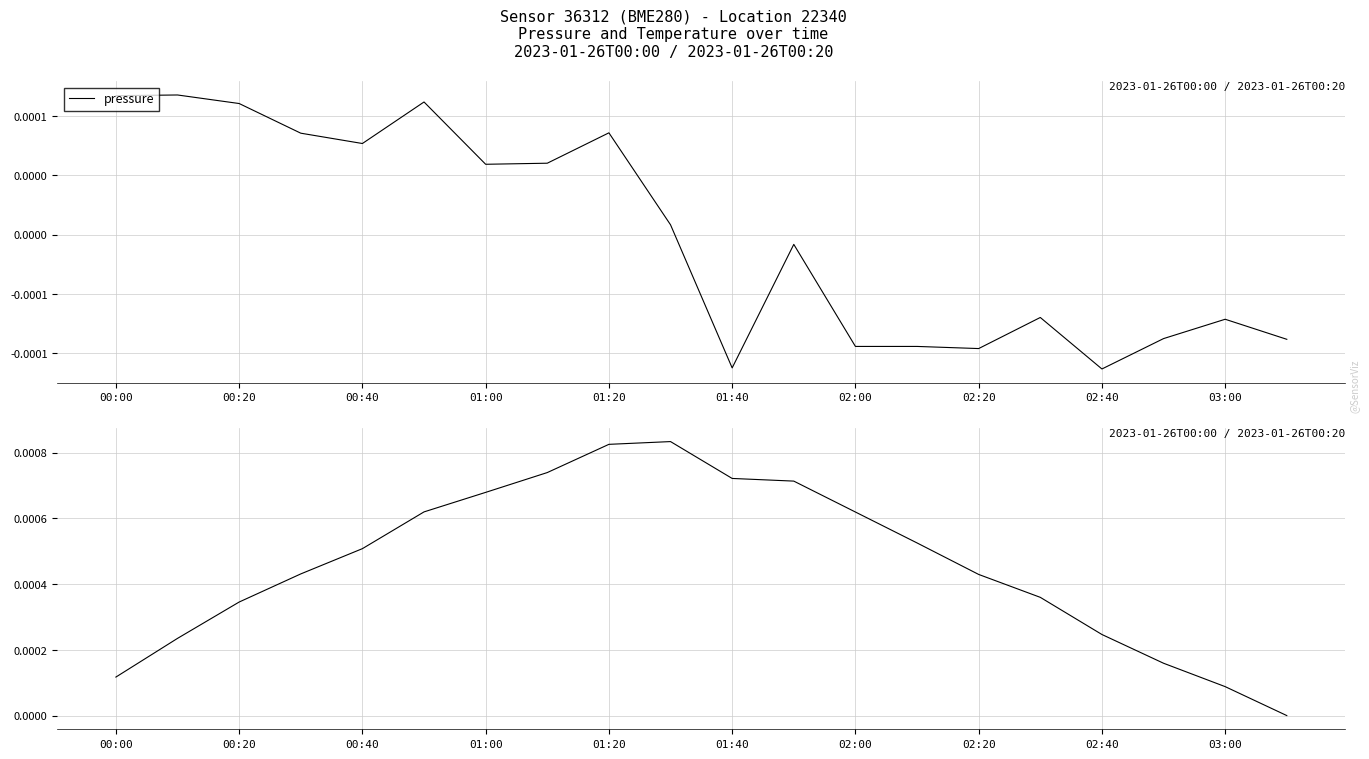

List the series in order of their peak value, lowest first.

pressure, pressure cumulative